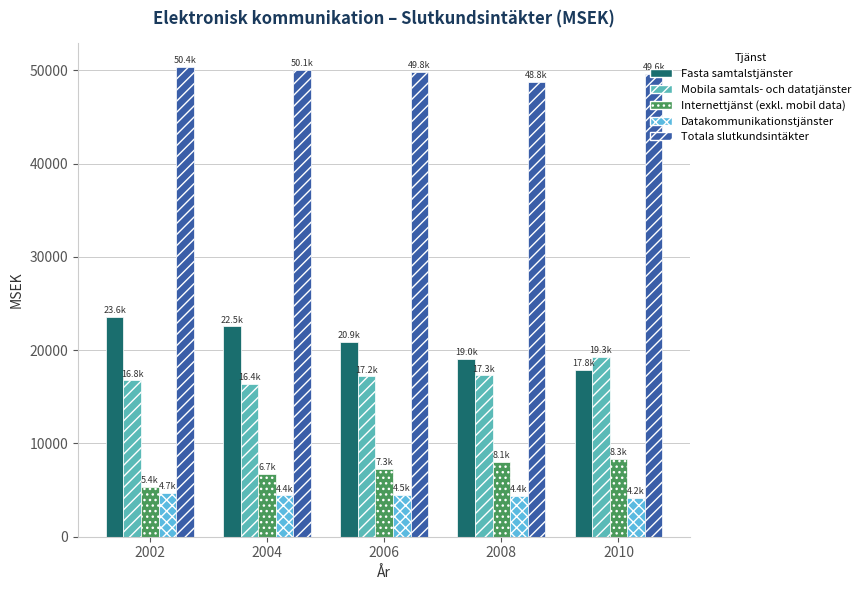

True or false: Datakommunikationstjänster has a value of 4672.8 at 2002.

True